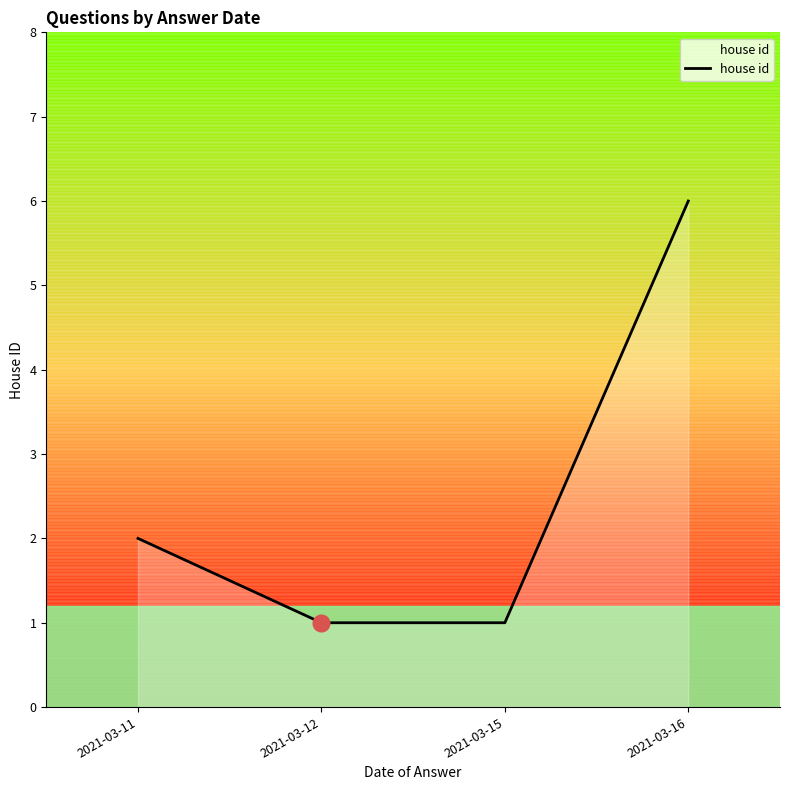

What is the difference between the maximum and second lowest values?

5